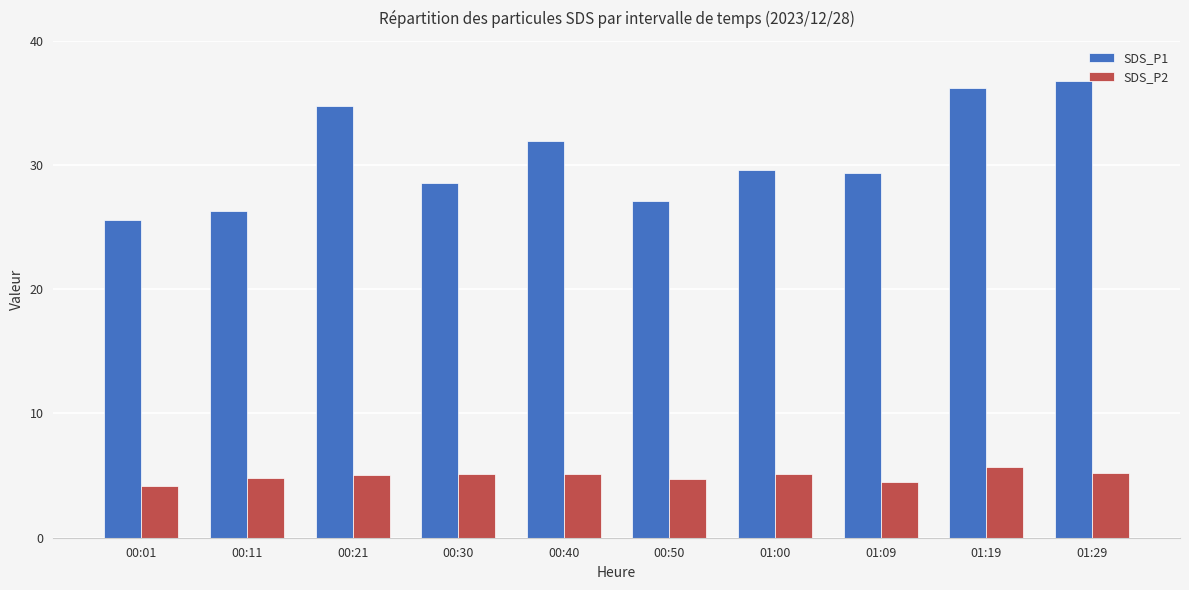

What is the sum of all SDS_P1 values?

306.2